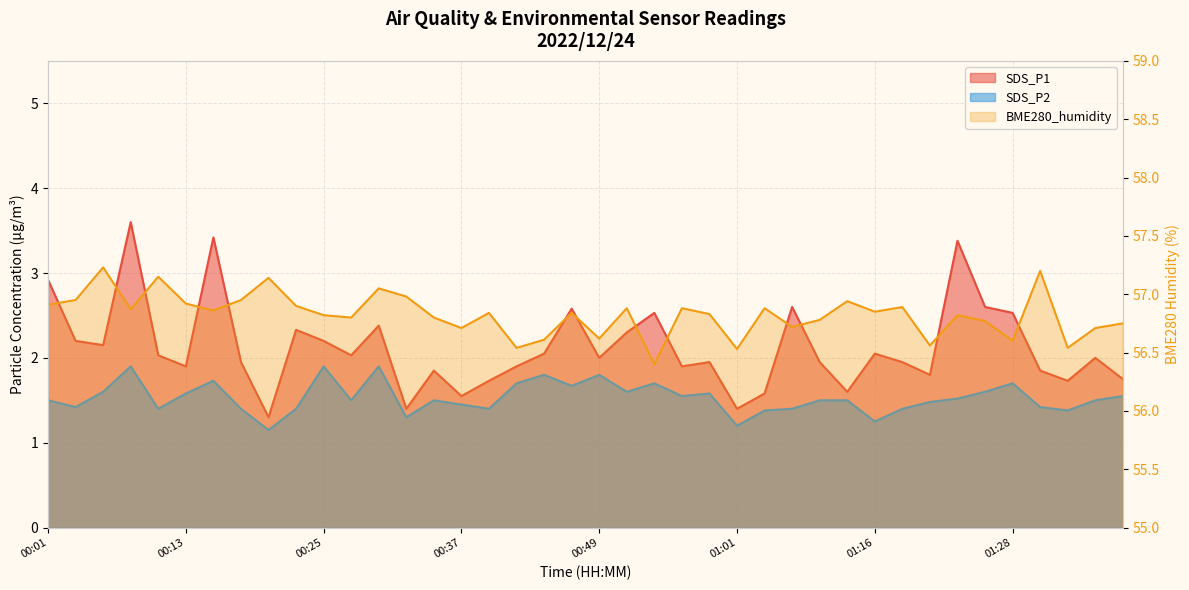

What are all the series names shown in the legend?

SDS_P1, SDS_P2, BME280_humidity